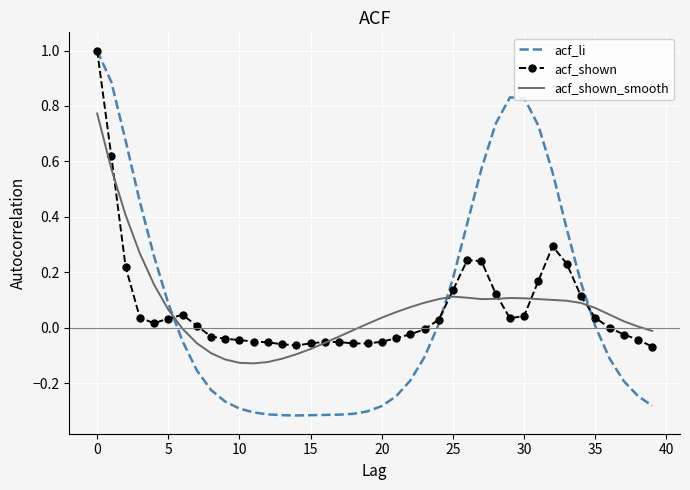

What is the greatest value displayed?

1.0